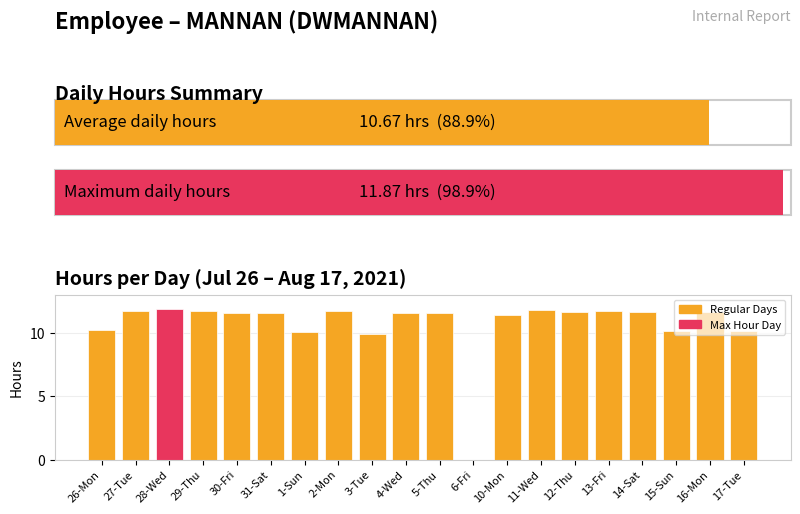

Between 6-Fri and 5-Thu, which is larger?

5-Thu